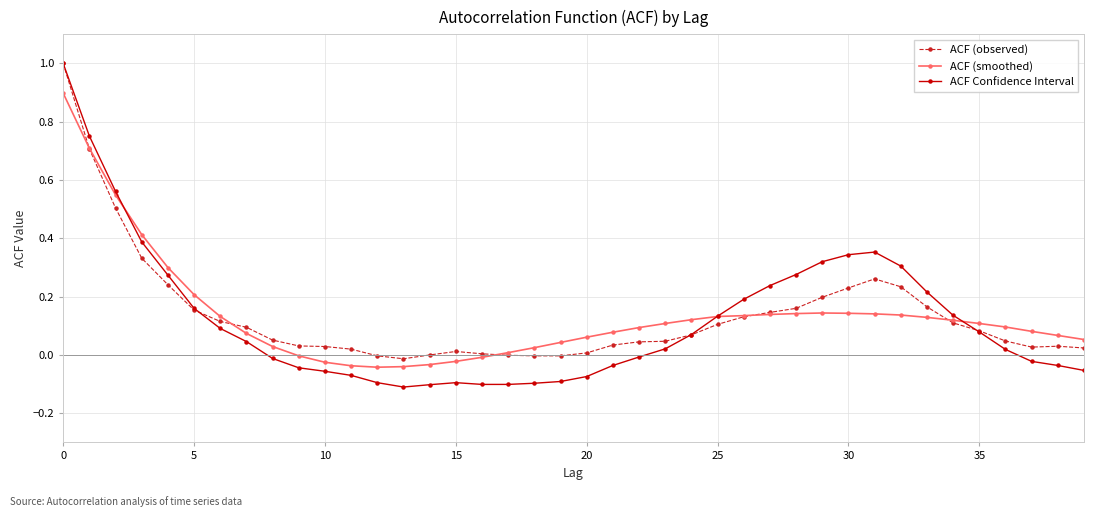

How many distinct data groups are displayed?

3